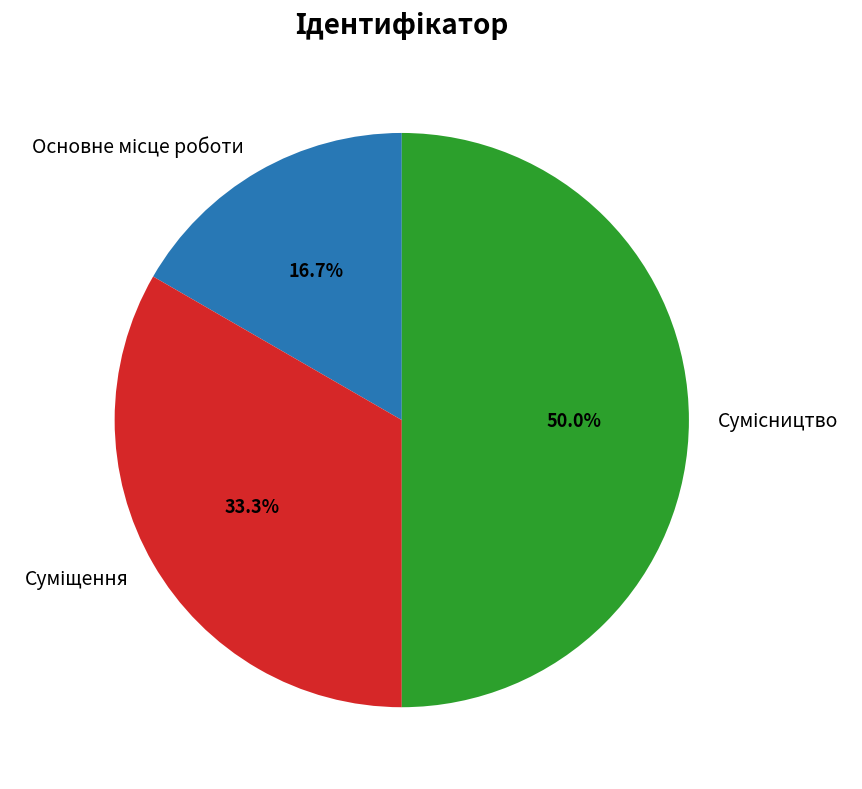

What percentage is the Суміщення slice, to the nearest percent?

33%